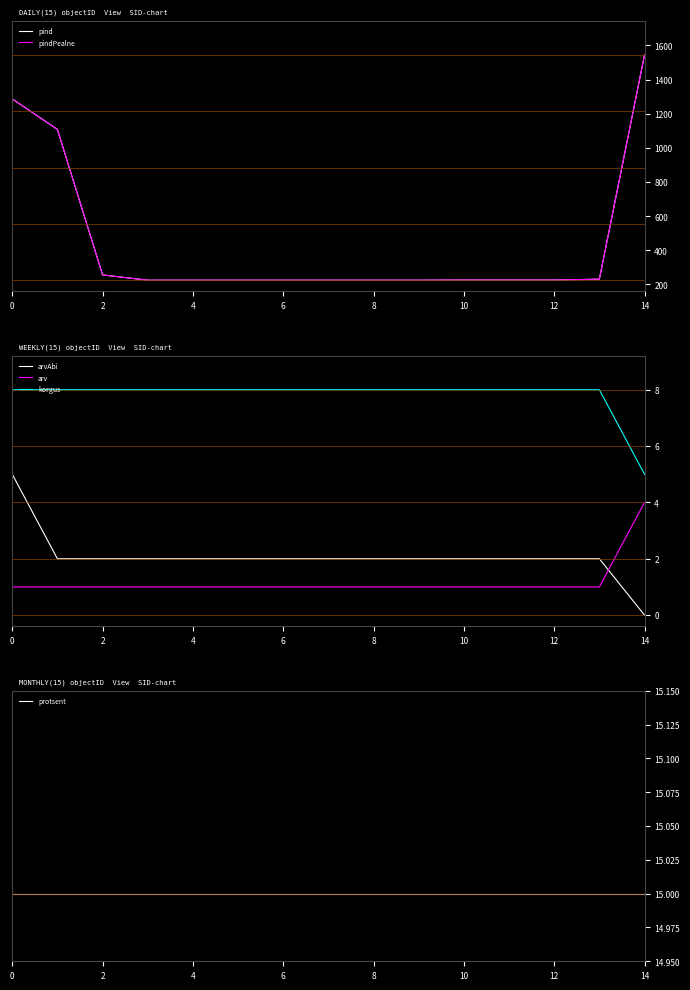

What are all the series names shown in the legend?

pind, pindPealne, arvAbi, arv, korgus, protsent